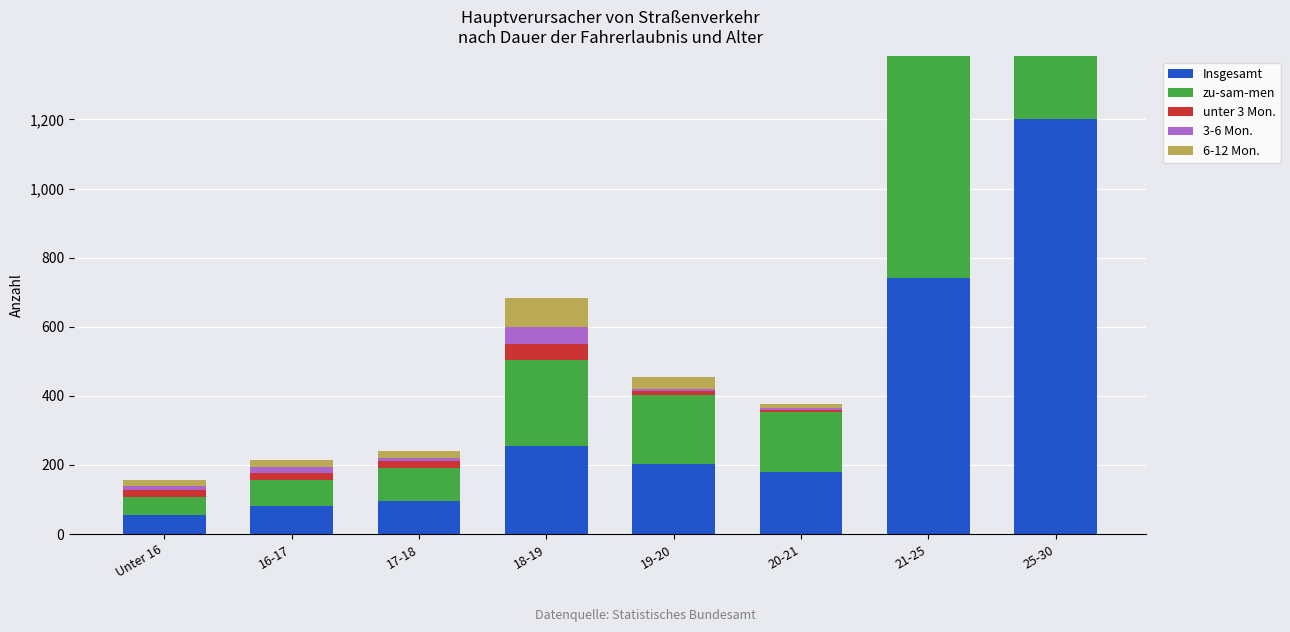

Is it true that 3-6 Mon. equals 12 at Unter 16?

True